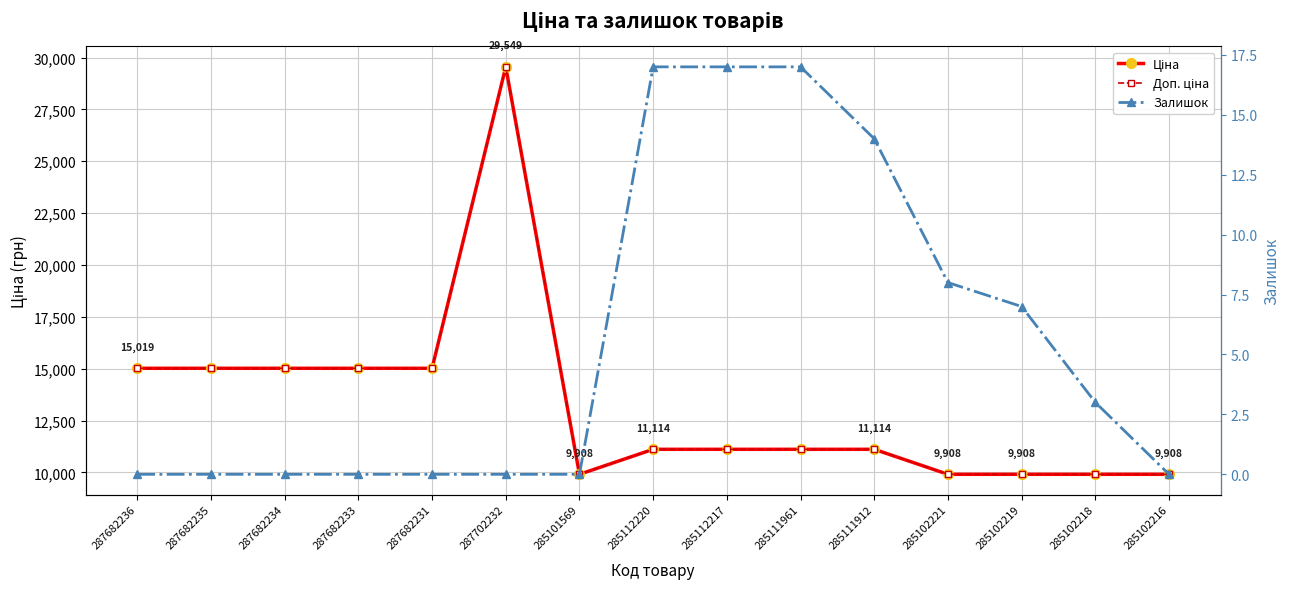

Read the Доп. ціна value at 287682234.

15019.2